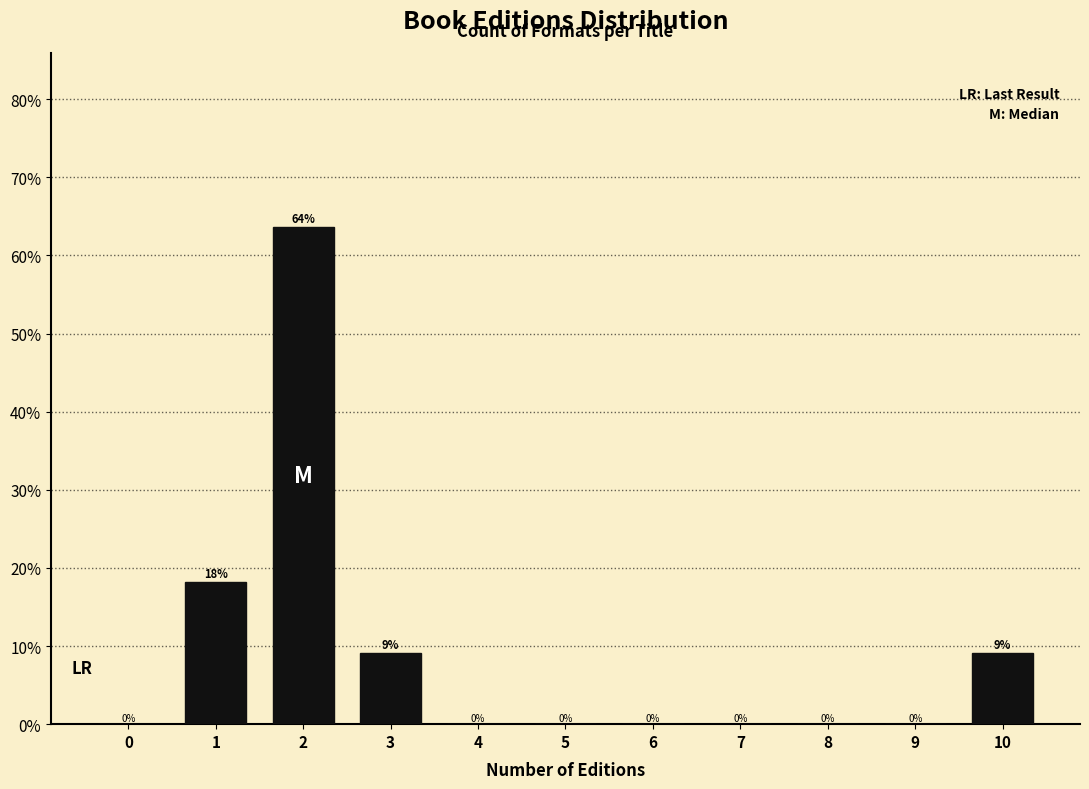

What is the maximum value shown in the chart?

63.6